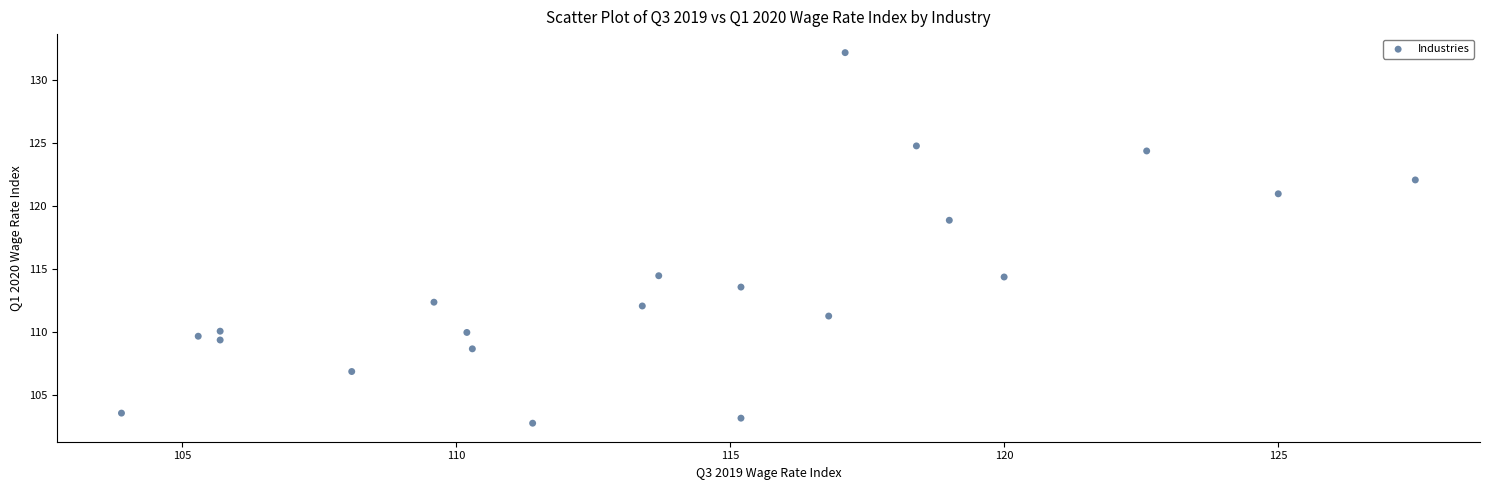

What is the range of Y values (max minus min)?

29.4